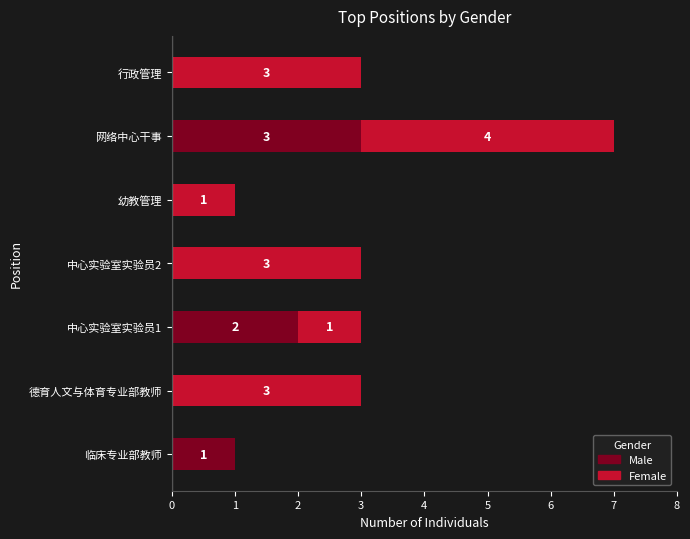

Which category has the highest value in the Male series?

网络中心干事